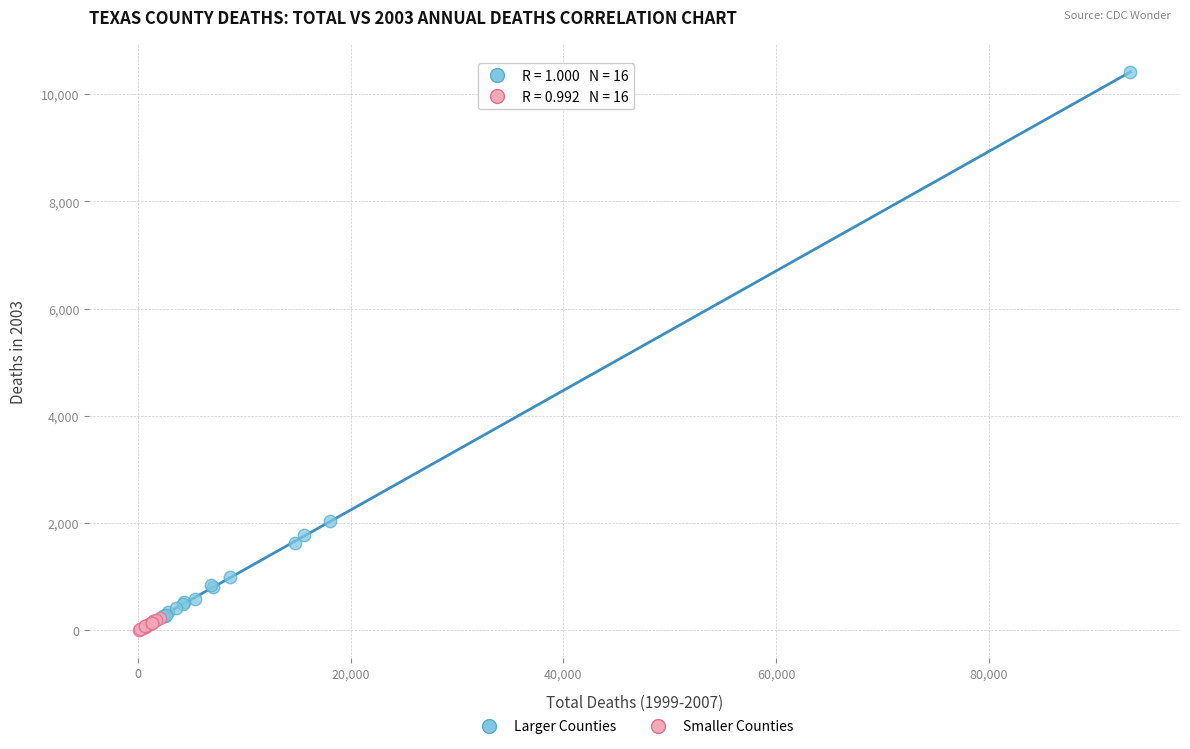

Which series has the widest spread of Y values?

Larger Counties